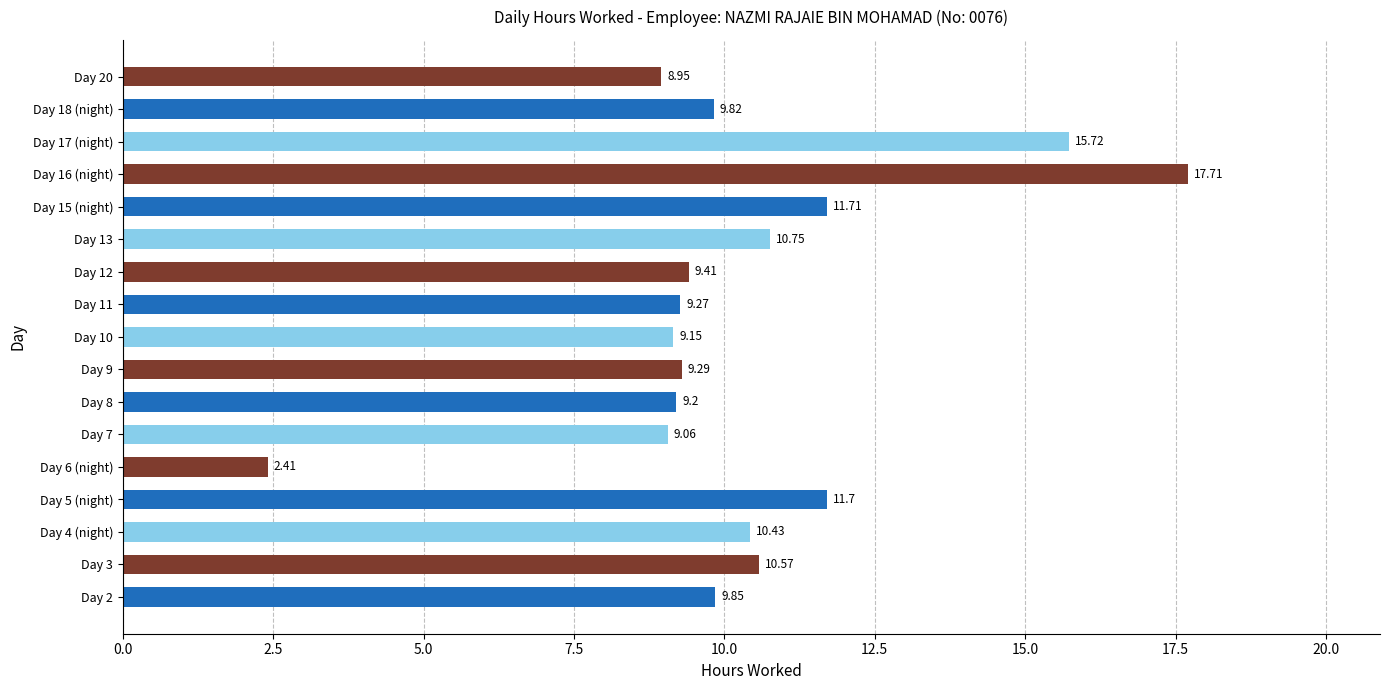

List the labels in order of value, largest first.

Day 16 (night), Day 17 (night), Day 15 (night), Day 5 (night), Day 13, Day 3, Day 4 (night), Day 2, Day 18 (night), Day 12, Day 9, Day 11, Day 8, Day 10, Day 7, Day 20, Day 6 (night)